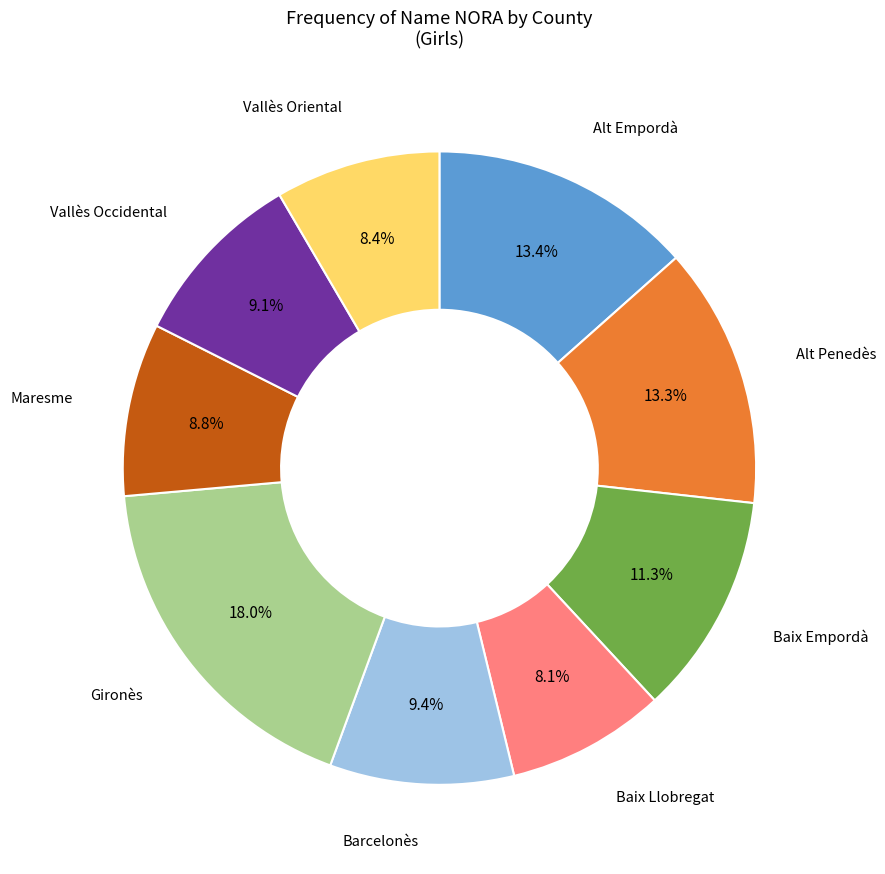

Is there any slice that represents more than half of the pie?

No